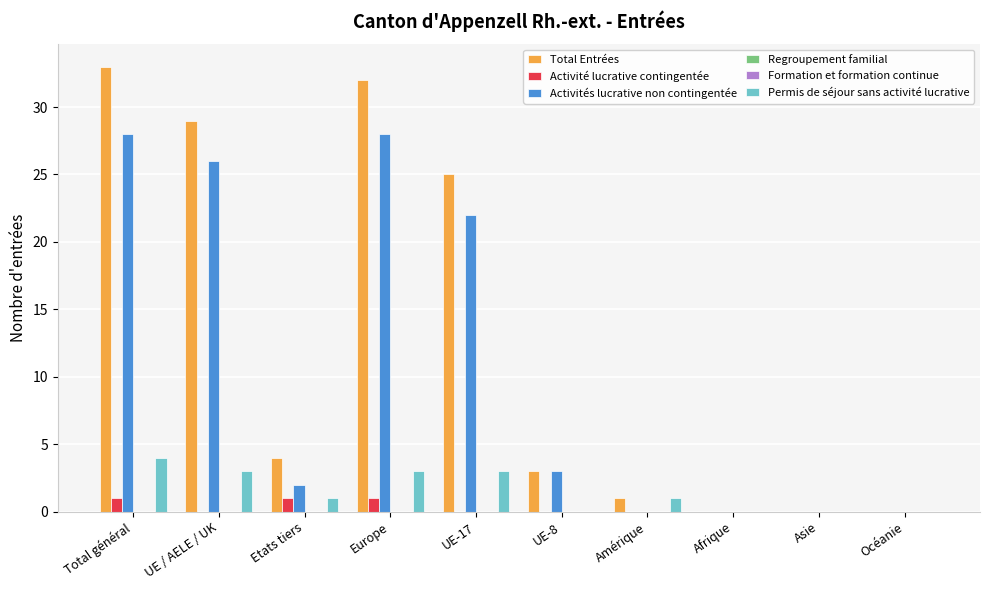

True or false: Regroupement familial has a value of 0 at UE-17.

True